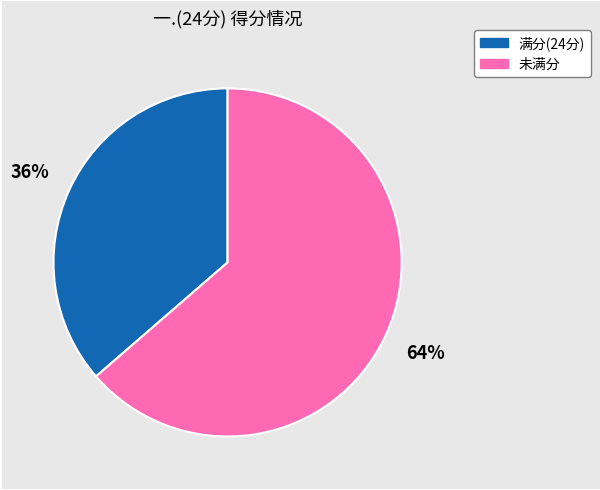

Does any single category account for the majority?

Yes